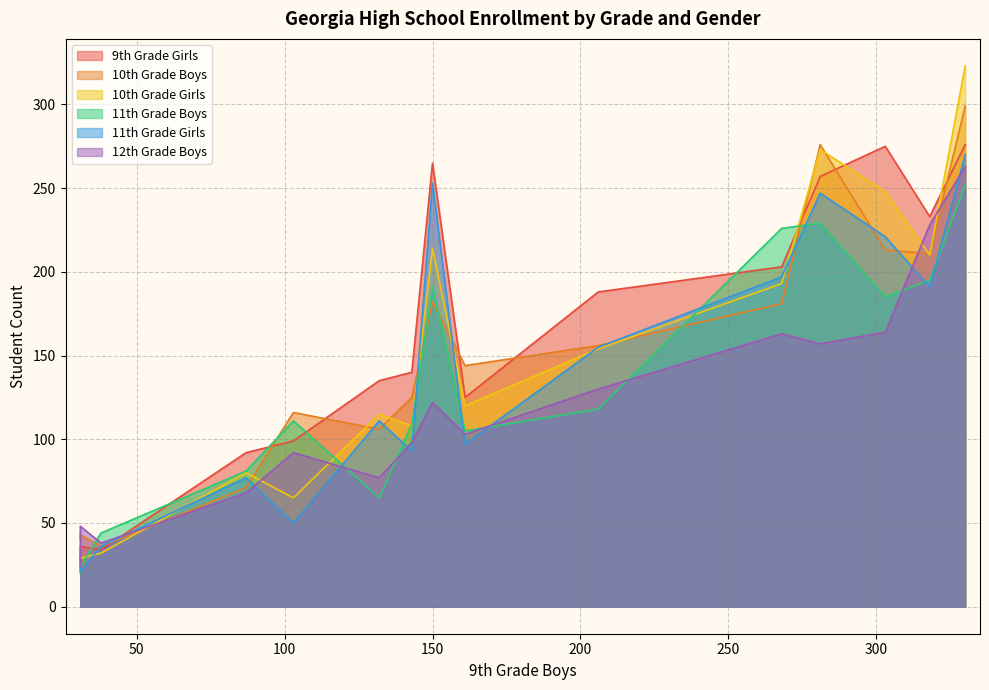

The value of 12th Grade Boys at Apalachee is 163. True or false?

True